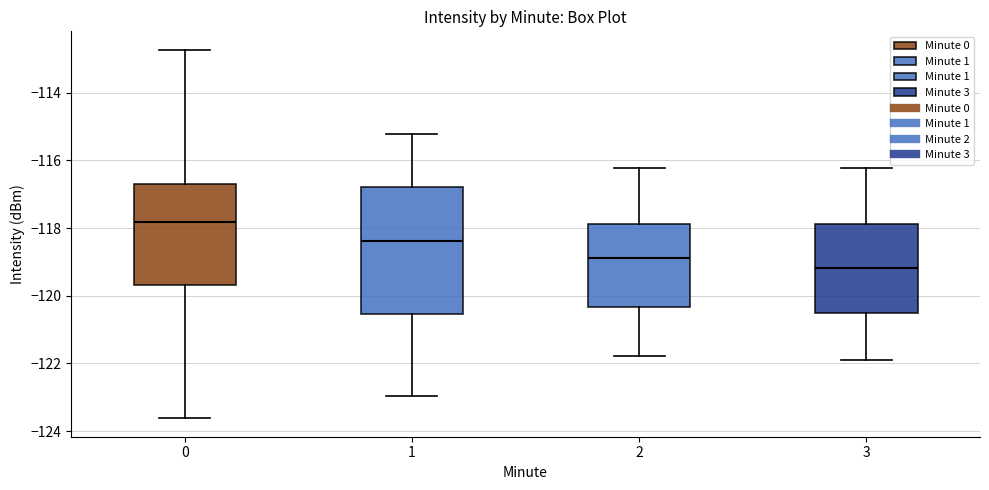

Where does the upper whisker of the box at x = 2 end on the y-axis? The values are not printed on the chart, so give them approximately, as read against the axis.

-116.2